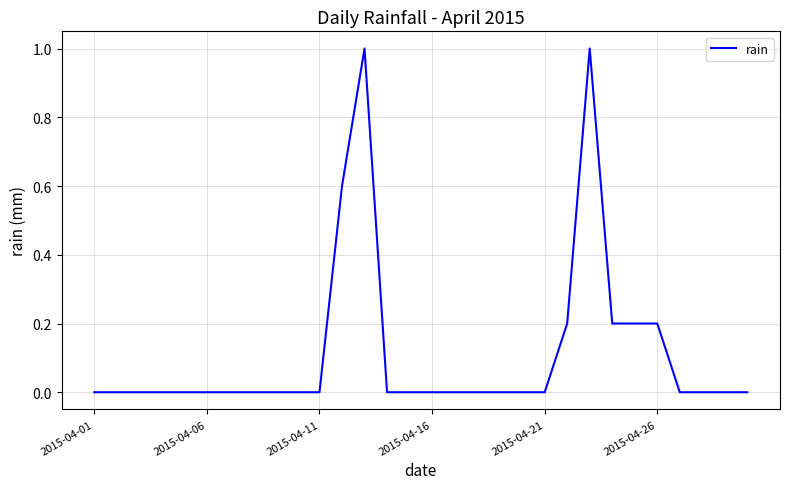

Reading left to right, transcribe all the data shown in this chart.

0.0	0.0	0.0	0.0	0.0	0.0	0.0	0.0	0.0	0.0	0.0	0.6	1.0	0.0	0.0	0.0	0.0	0.0	0.0	0.0	0.0	0.2	1.0	0.2	0.2	0.2	0.0	0.0	0.0	0.0